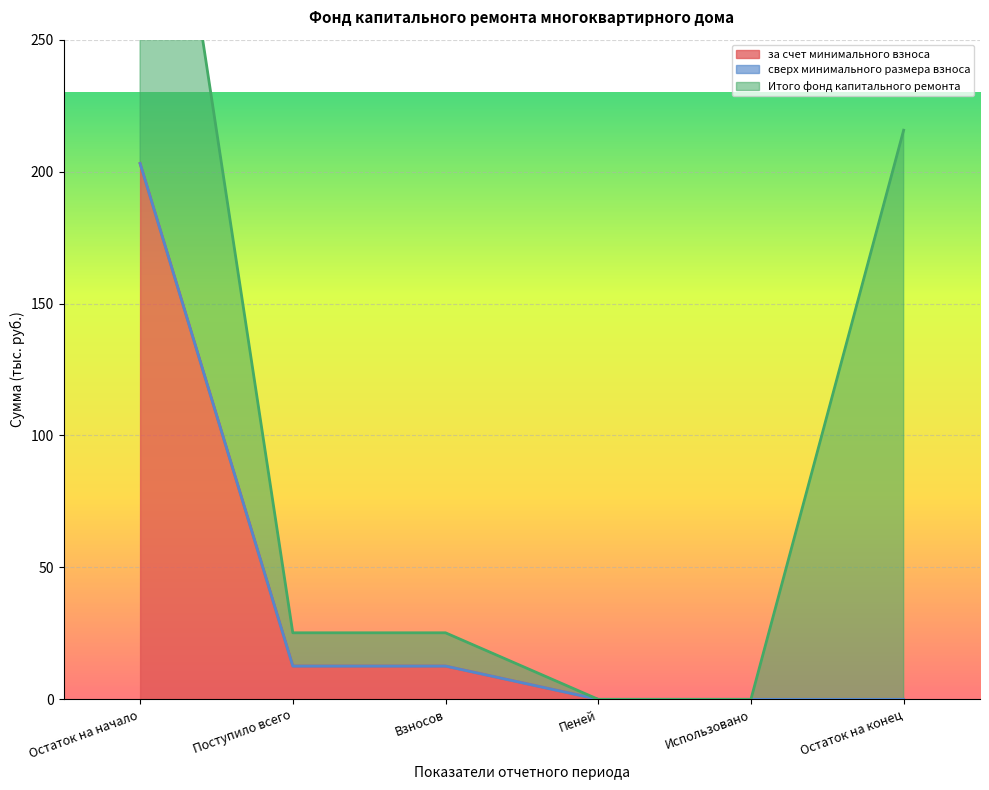

What is the label of the 2nd point from the right?

Использовано